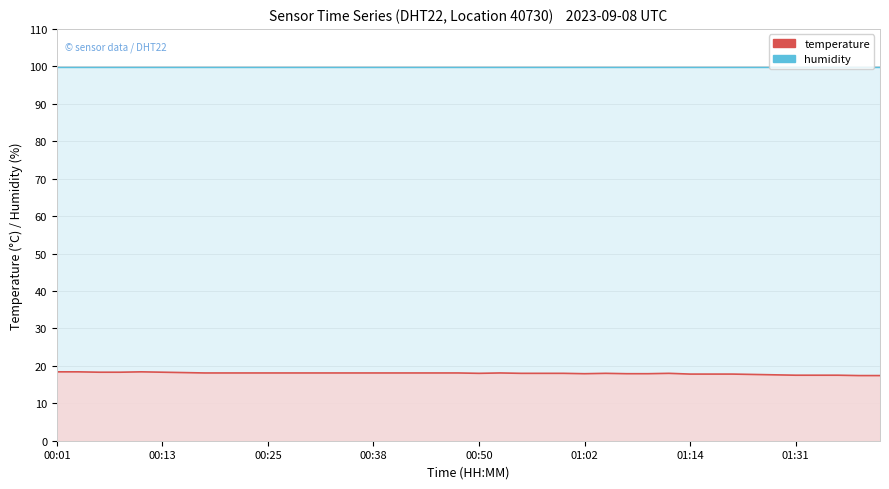

What is the difference between the second highest and second lowest values?

1.0